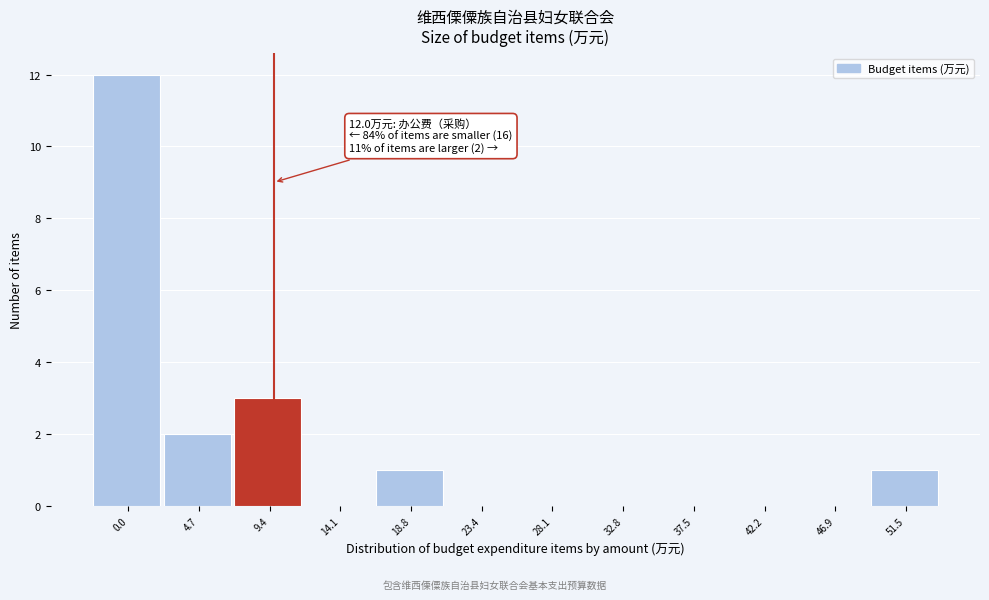

Reading right to left, extract all data points from this chart.

51.5=1	46.9=0	42.2=0	37.5=0	32.8=0	28.1=0	23.4=0	18.8=1	14.1=0	9.4=3	4.7=2	0.0=12